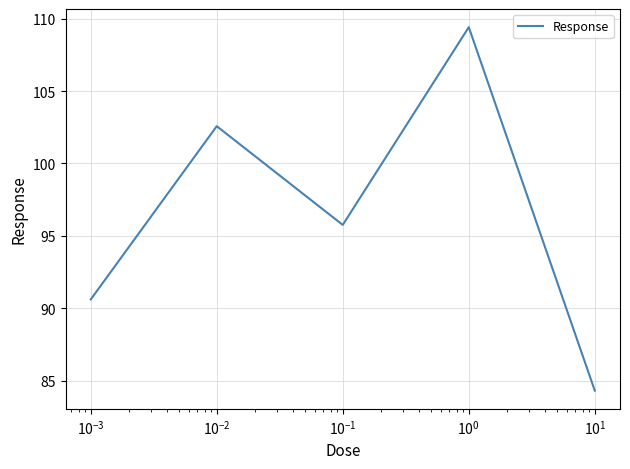

How many interior local valleys (lower than both neighbors) does the data have?

1